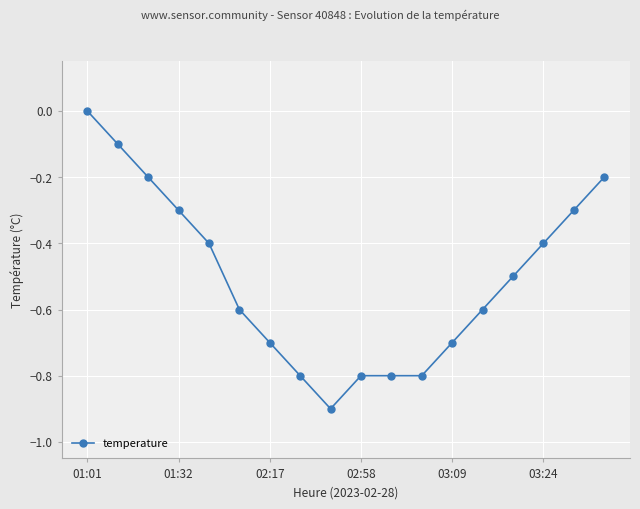

What is the value of the 7th point from the left?

-0.7